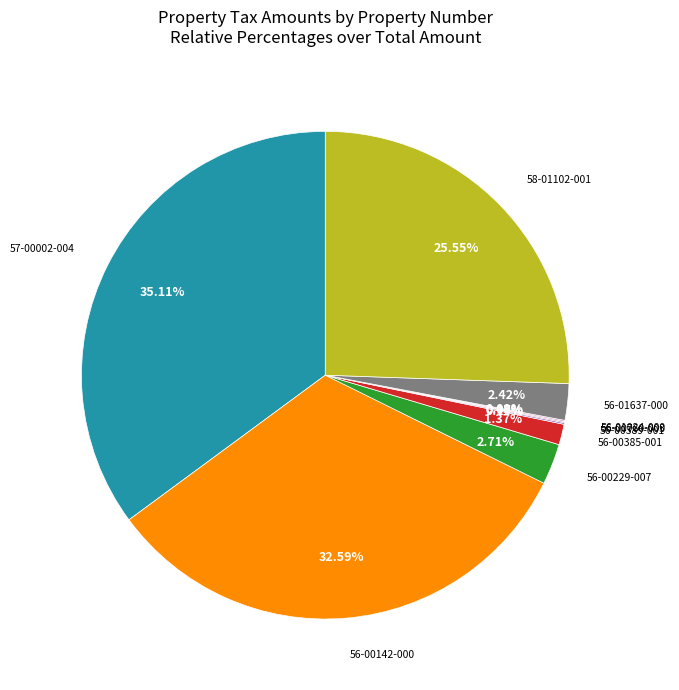

Is there any slice that represents more than half of the pie?

No